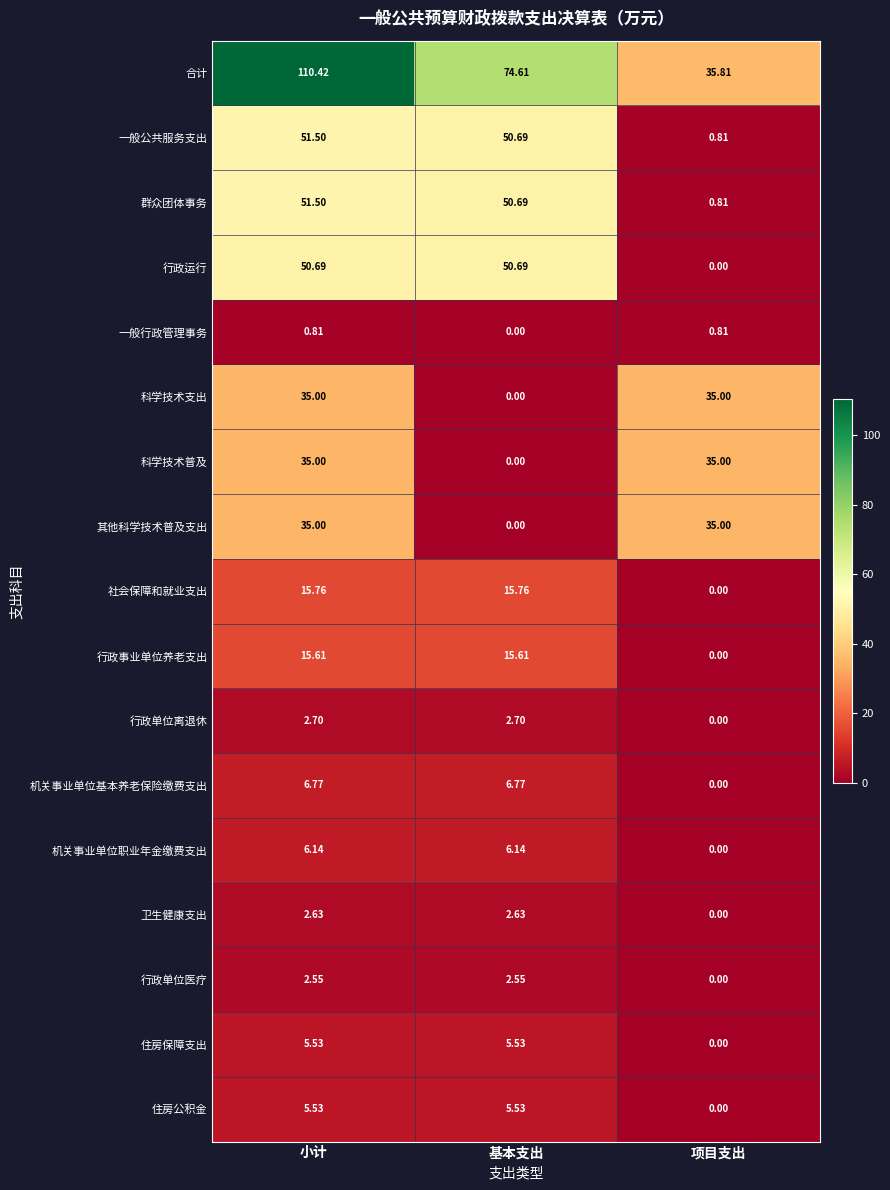

List the labels in order of 合计 value, smallest first.

项目支出, 基本支出, 小计